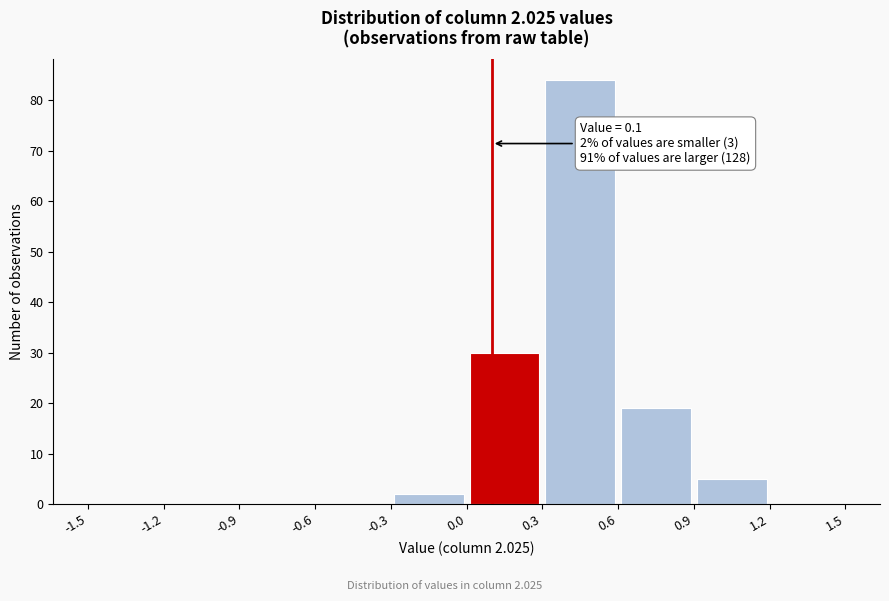

Over which range of the x-axis is the bar tallest?

0.3 to 0.6